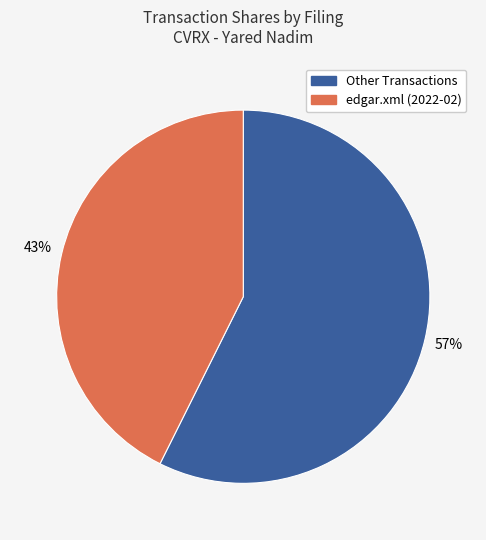

Is there a majority slice in this chart?

Yes